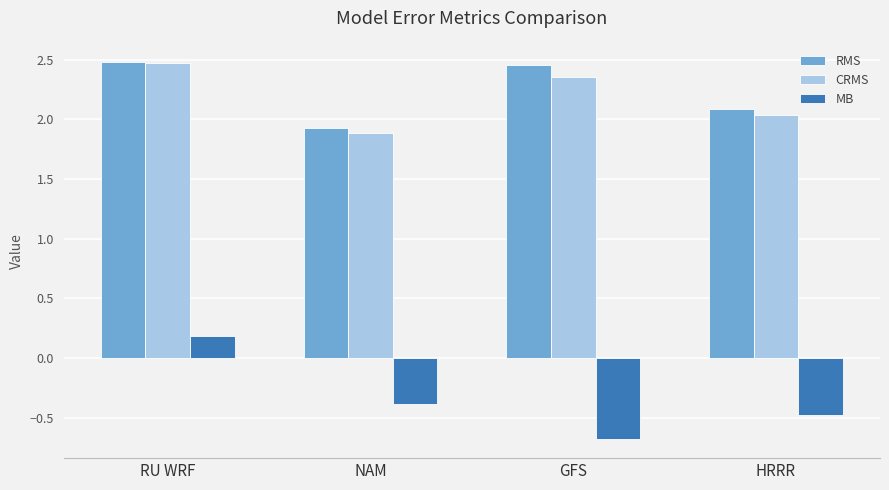

Which series changed the most between RU WRF and NAM?

CRMS